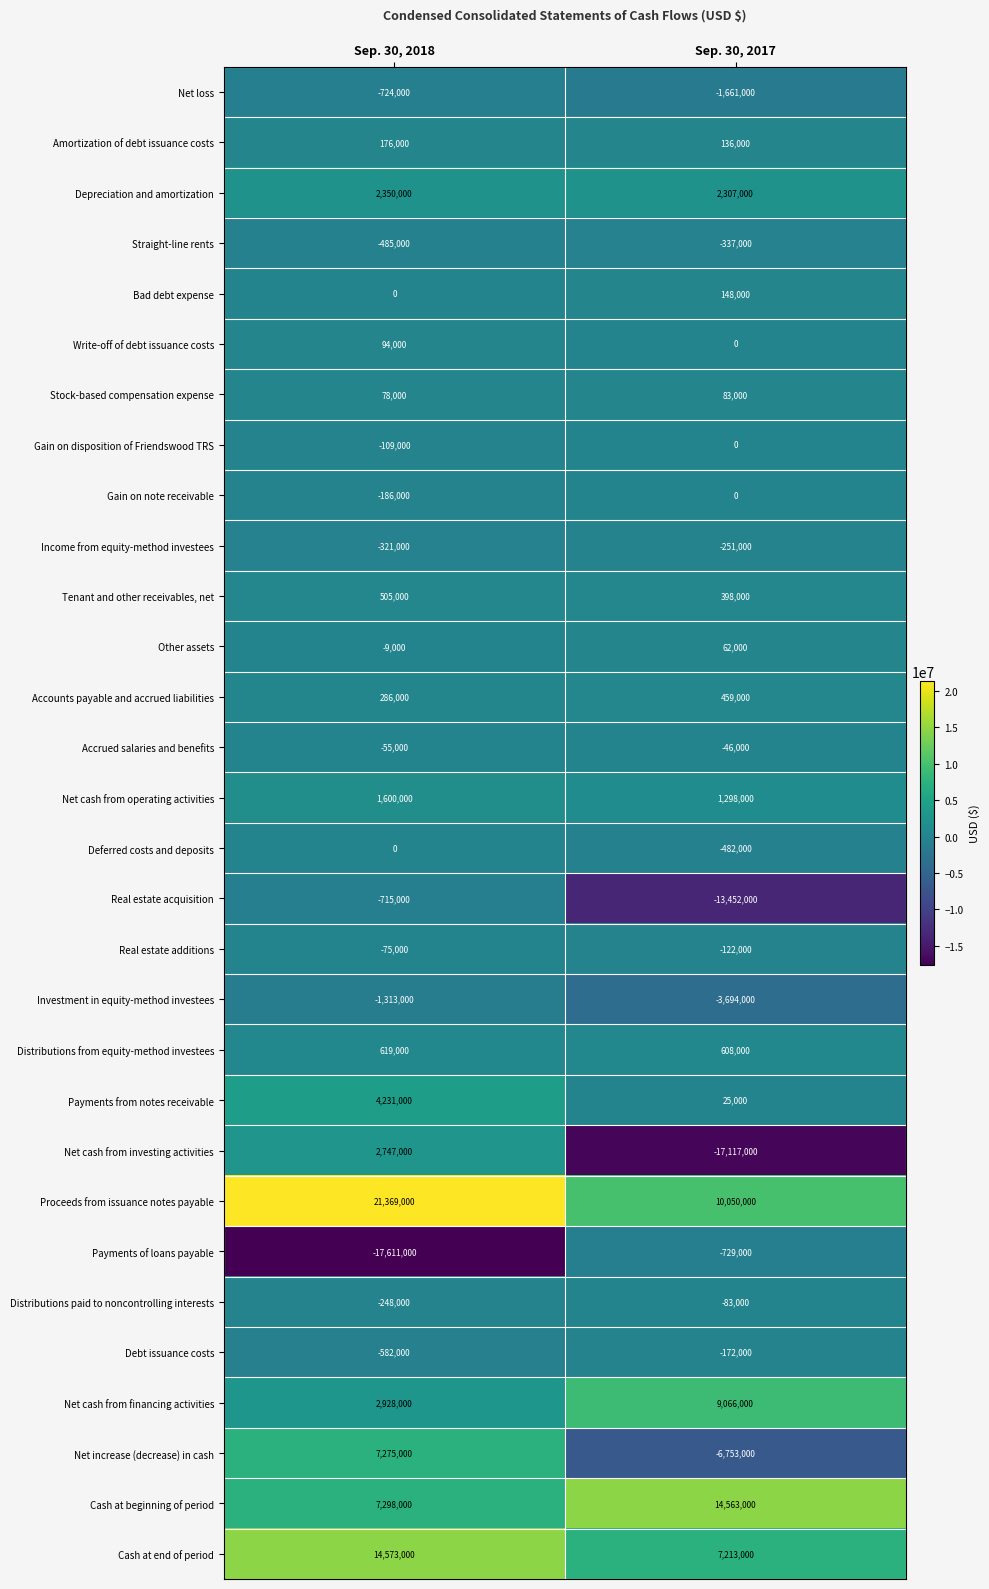

Which series has the largest total across all categories?

Proceeds from issuance notes payable